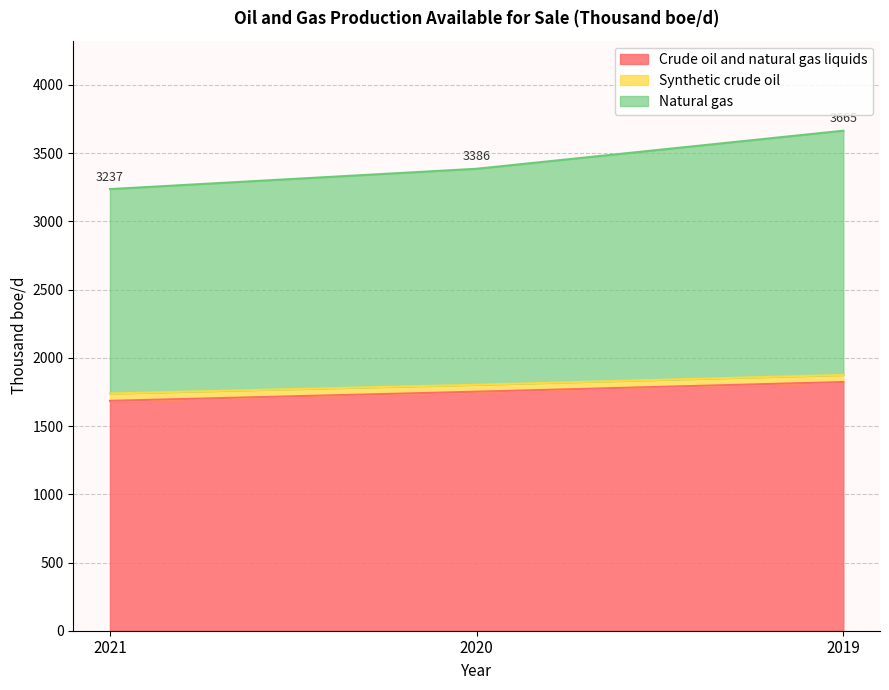

What is the highest value of the Crude oil and natural gas liquids series?

1823